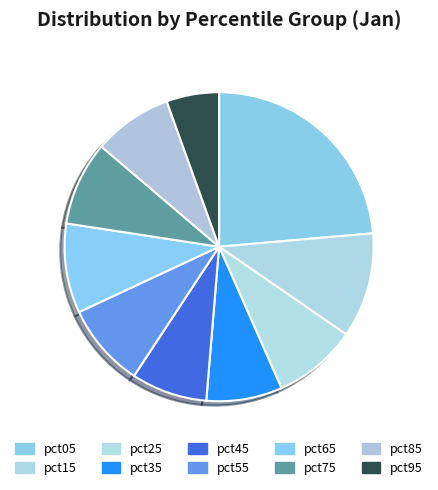

True or false: pct65 accounts for 16% of the total.

False